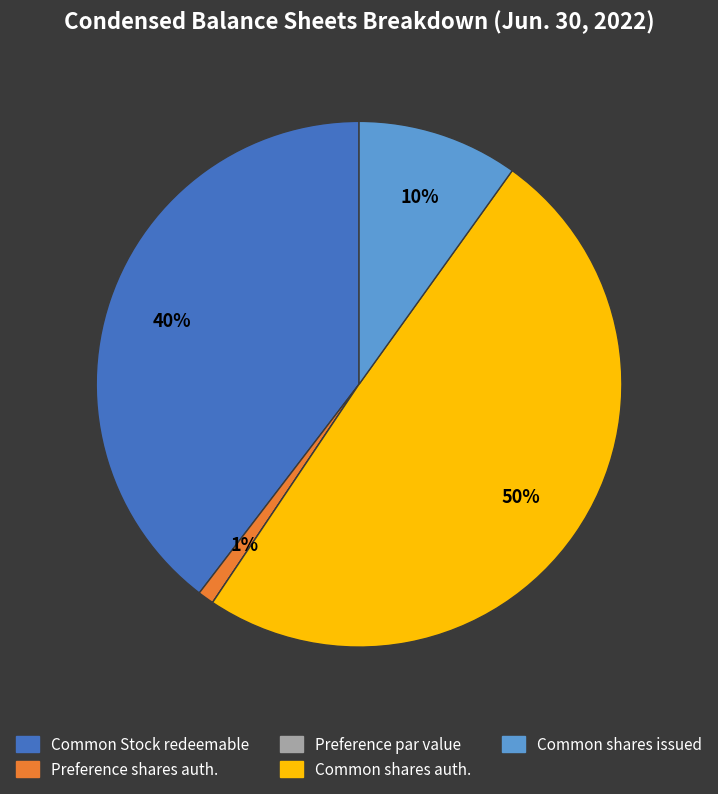

What is the largest slice in the pie chart?

Common shares auth.